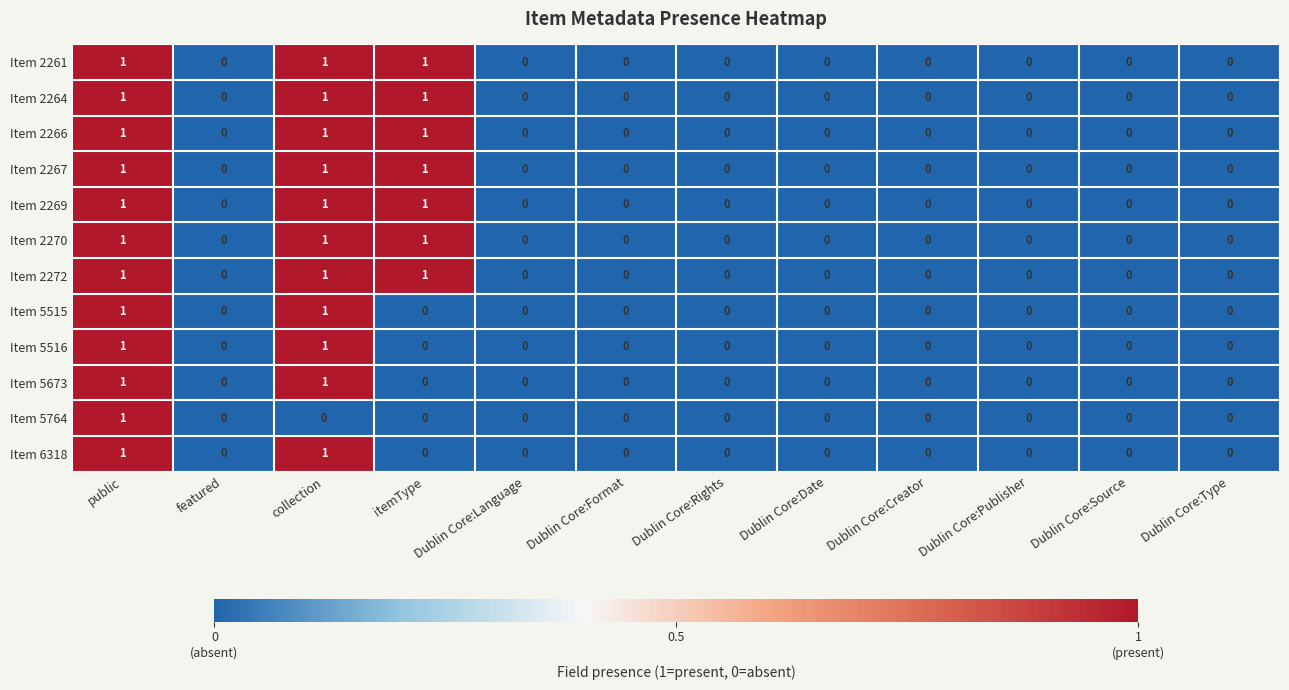

Is it true that Item 2272 equals 0 at Dublin Core:Creator?

True